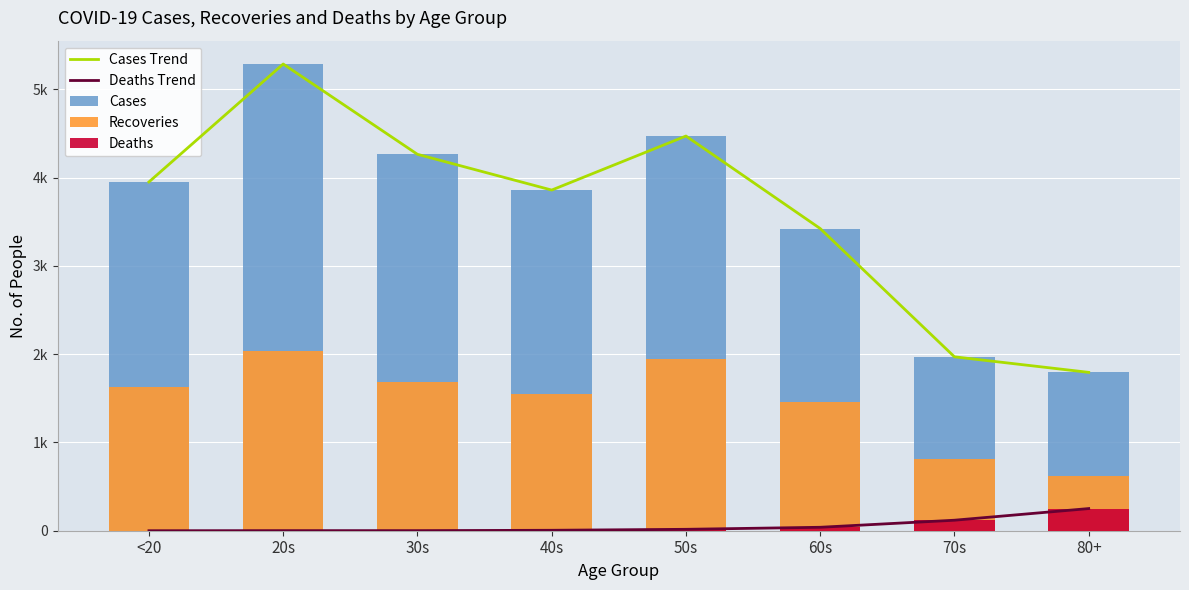

Where is Cases Trend nearest to the value 3540?

60s